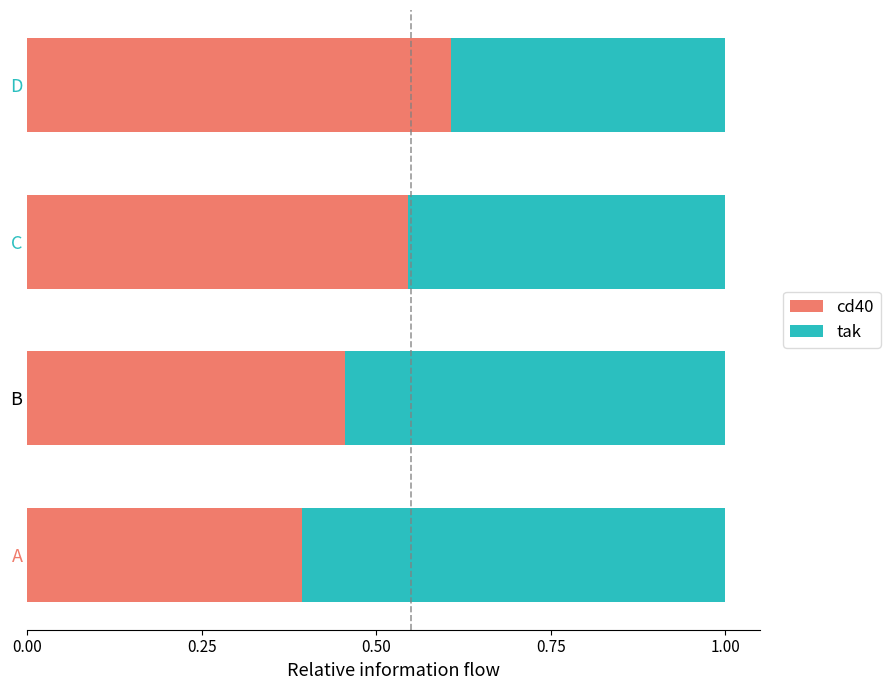

Where is cd40 nearest to the value 0?

A